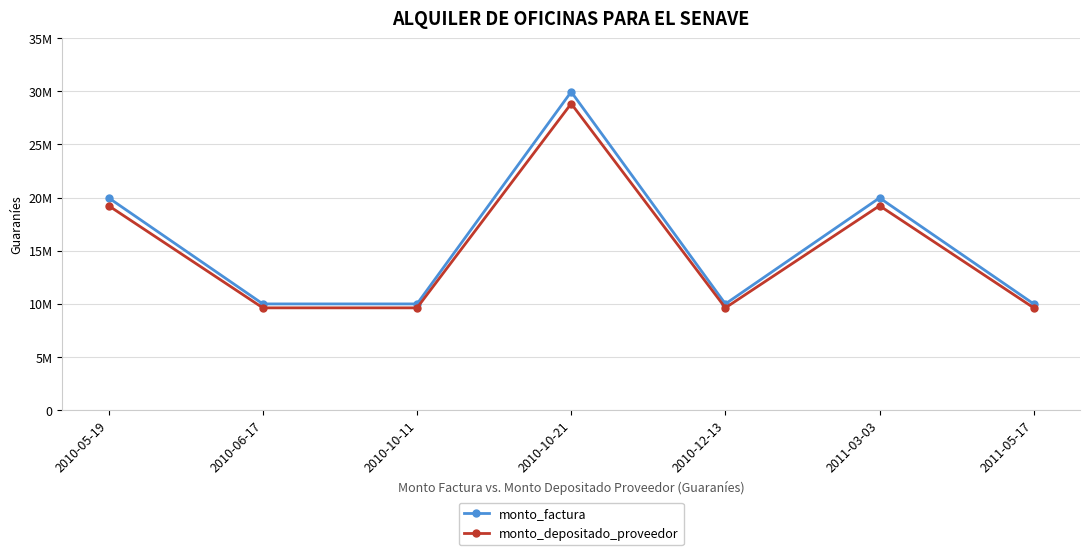

List the labels in order of monto_factura value, largest first.

2010-10-21, 2010-05-19, 2011-03-03, 2010-06-17, 2010-12-13, 2011-05-17, 2010-10-11